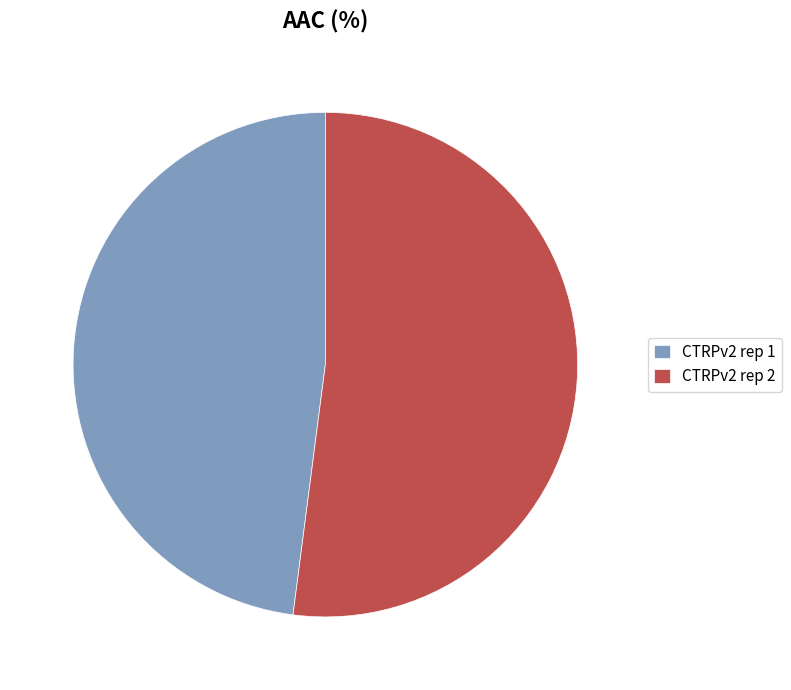

True or false: CTRPv2 rep 2 accounts for 40% of the total.

False